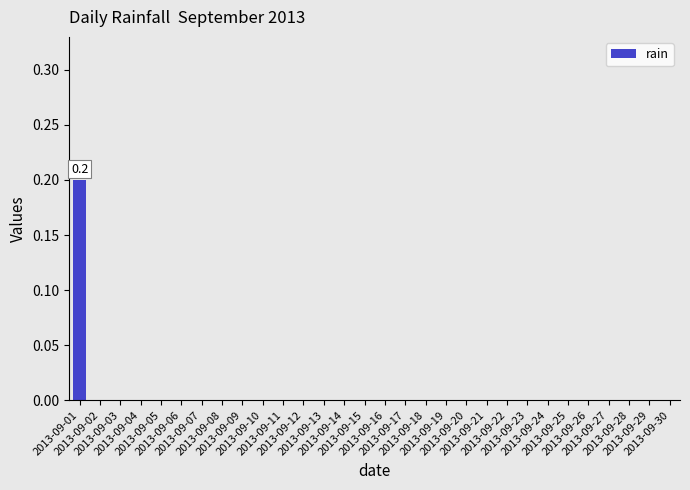

The value at 2013-09-19 is 0.0. True or false?

True